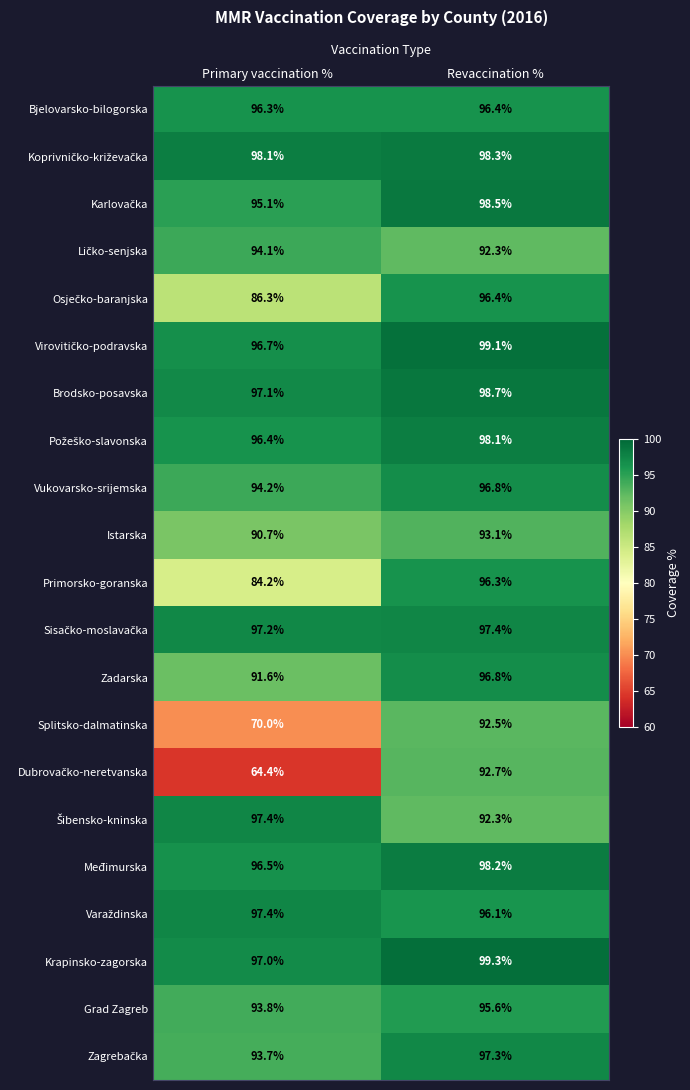

At which category is the sum across all series the highest?

Revaccination %